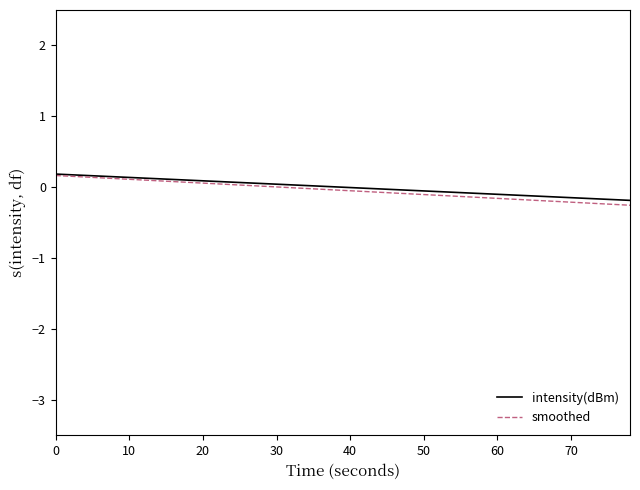

Which series has the largest range (max minus min)?

smoothed